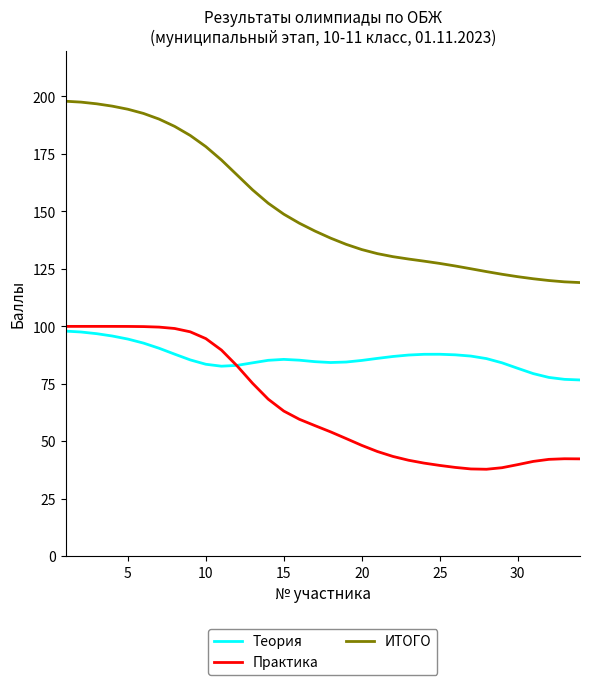

How many lines are shown in the chart?

3